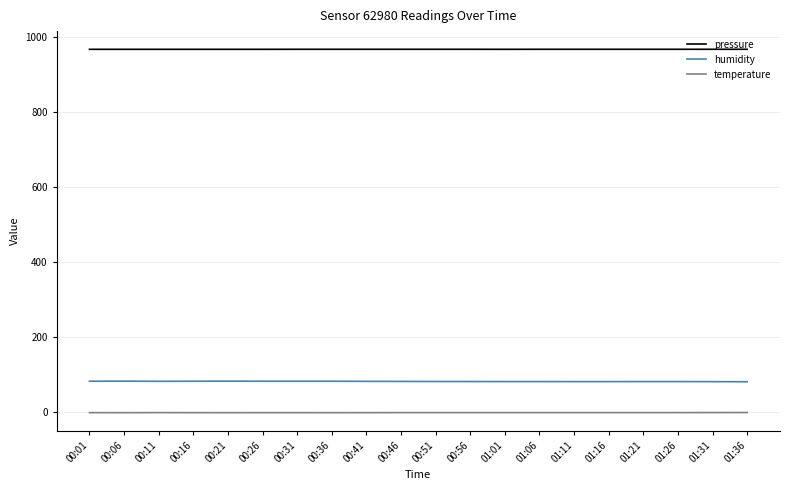

What is the maximum value shown in the chart?

968.5